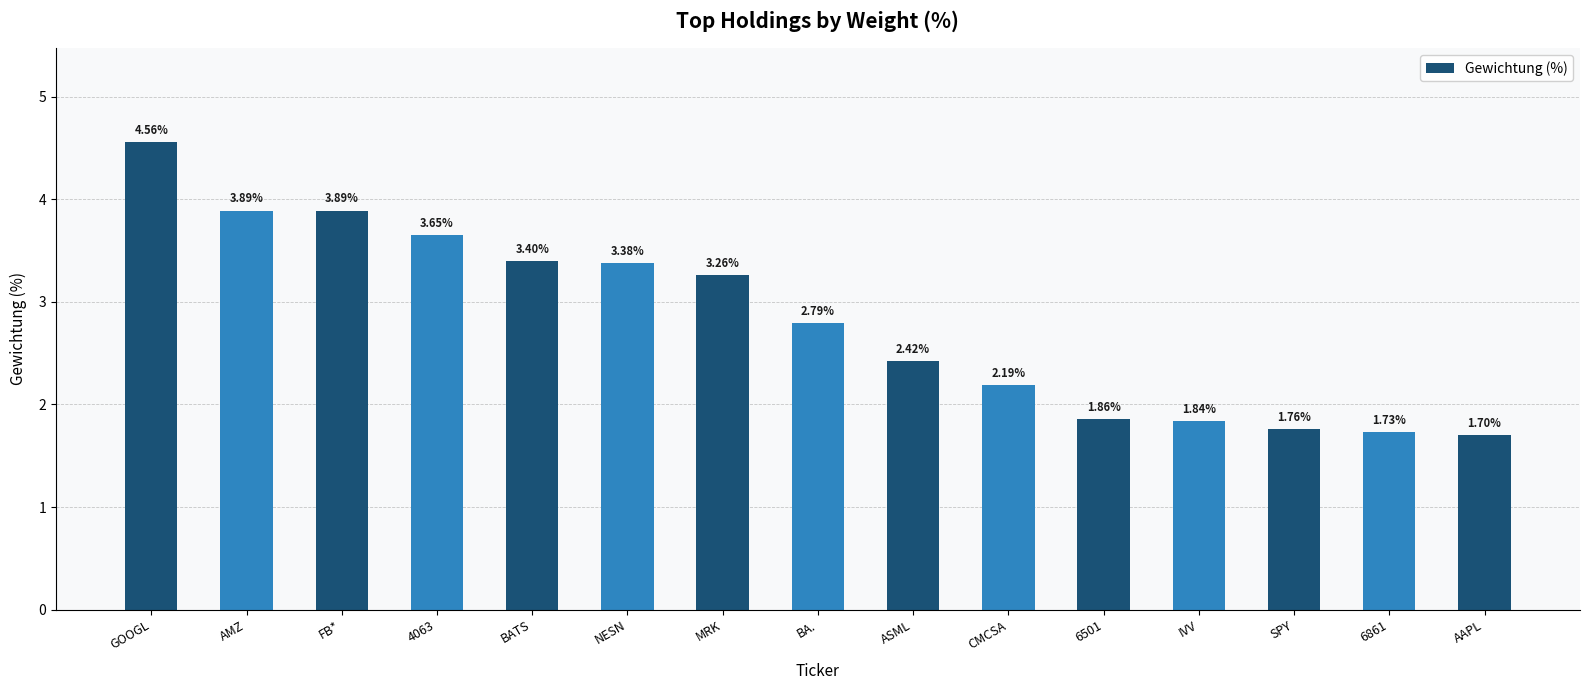

Where does the data first go above 2?

GOOGL